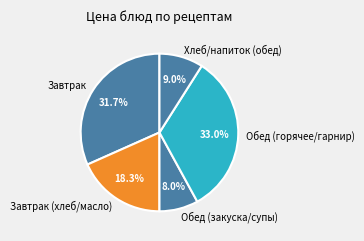

How many slices are in this pie chart?

5